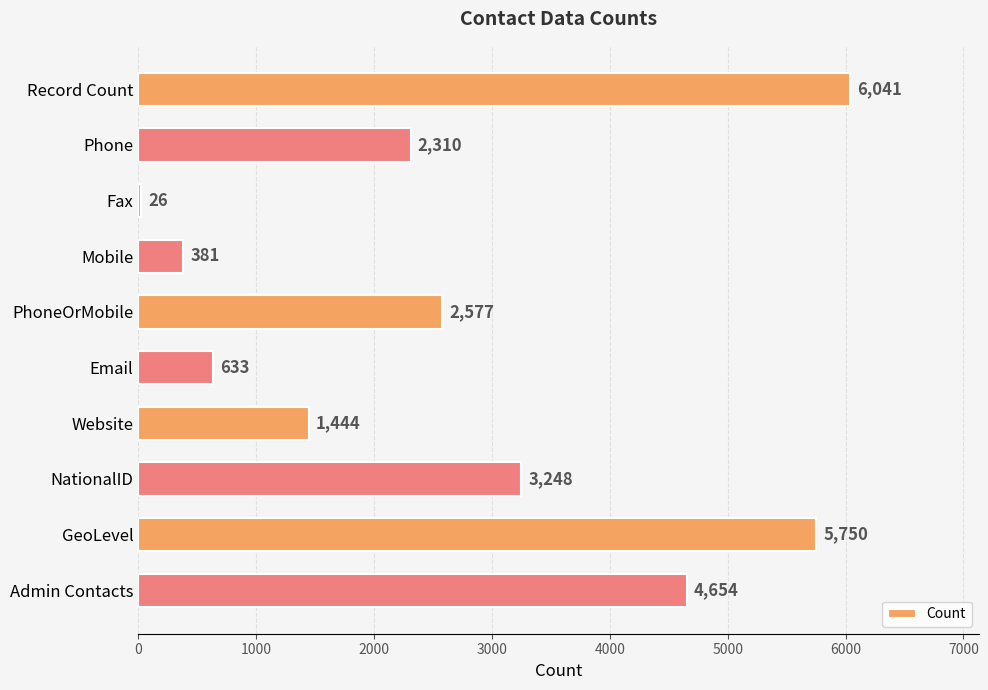

Between PhoneOrMobile and Fax, which is larger?

PhoneOrMobile